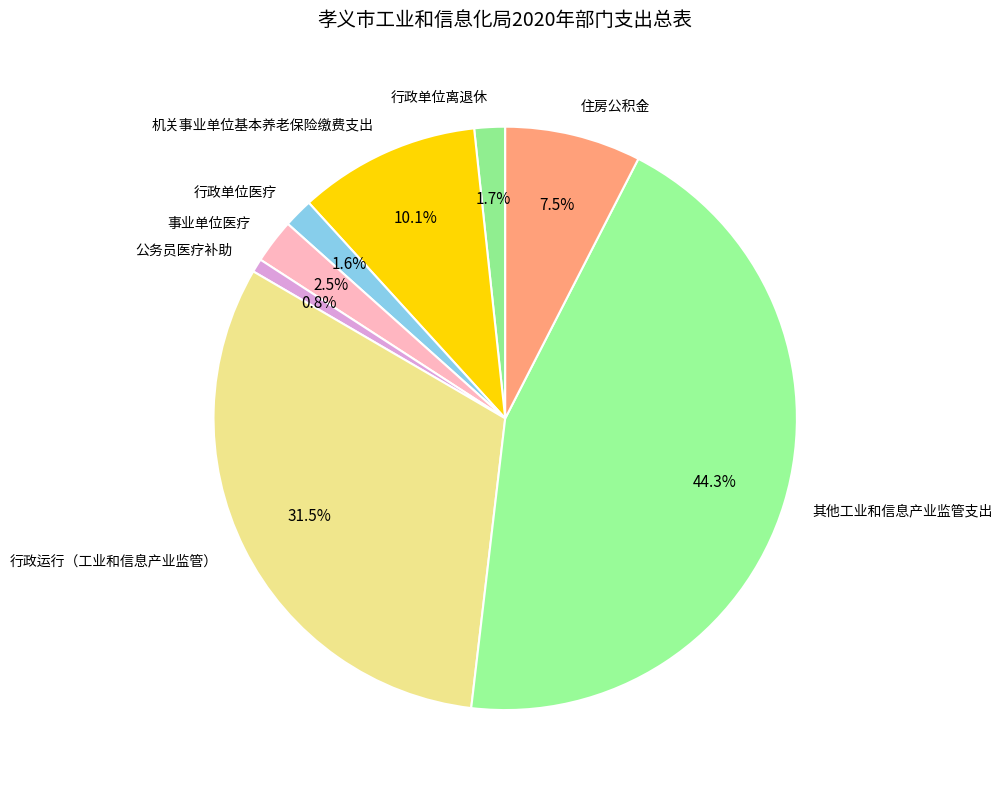

To the nearest percent, what portion does 行政单位医疗 represent?

2%